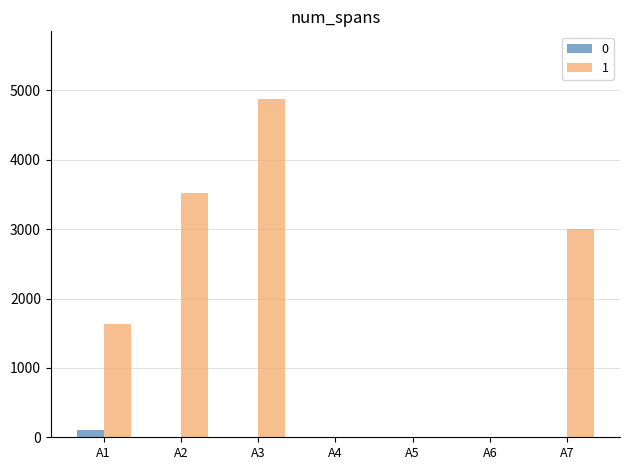

Which series has the largest total across all categories?

1